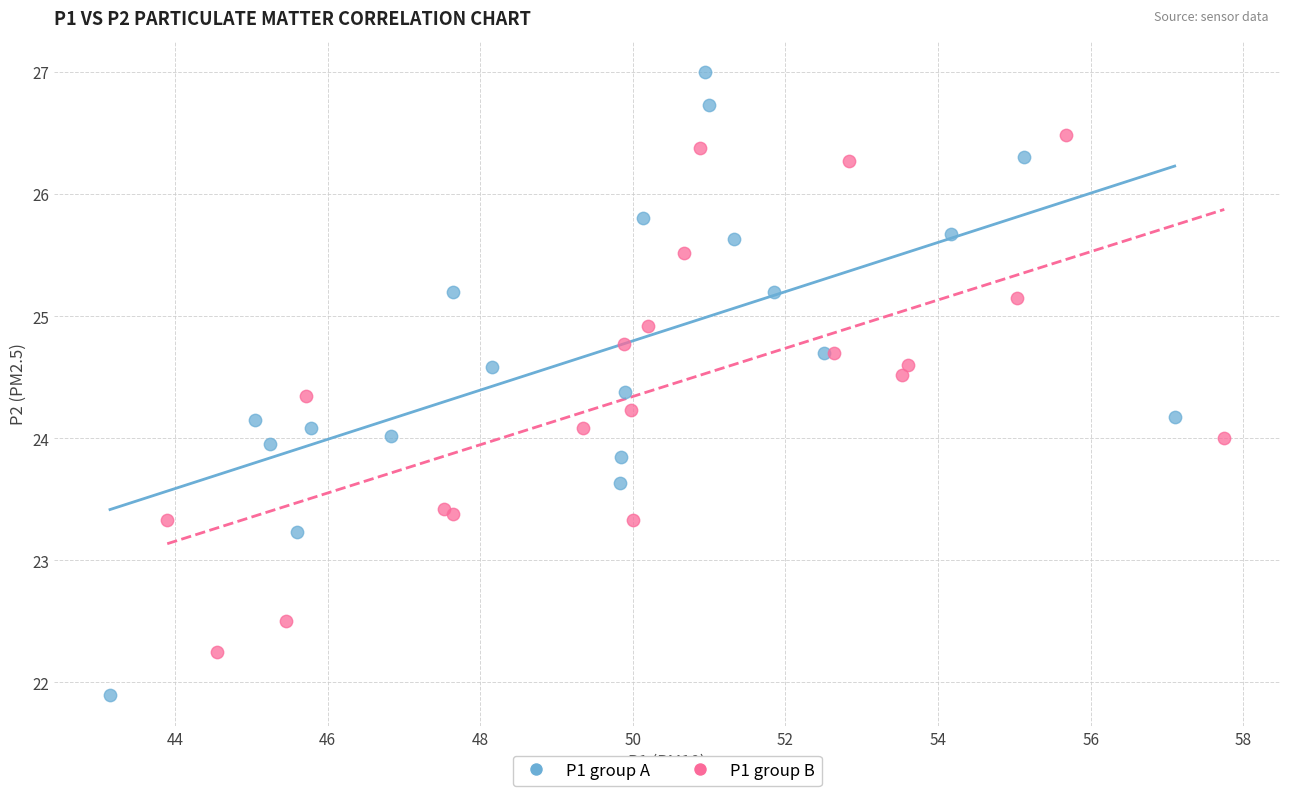

What are all the series names shown in the legend?

P1 group A, P1 group B